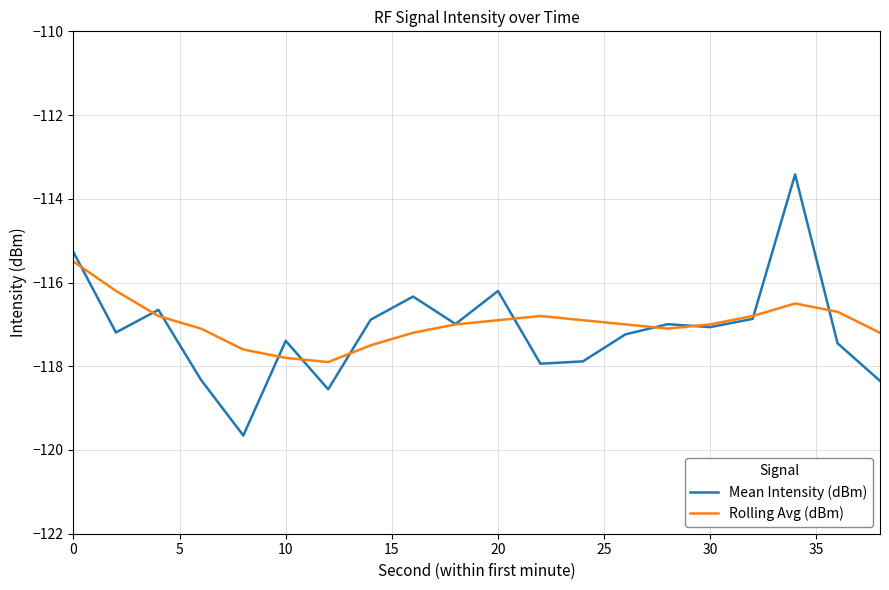

What is the smallest value displayed?

-119.7